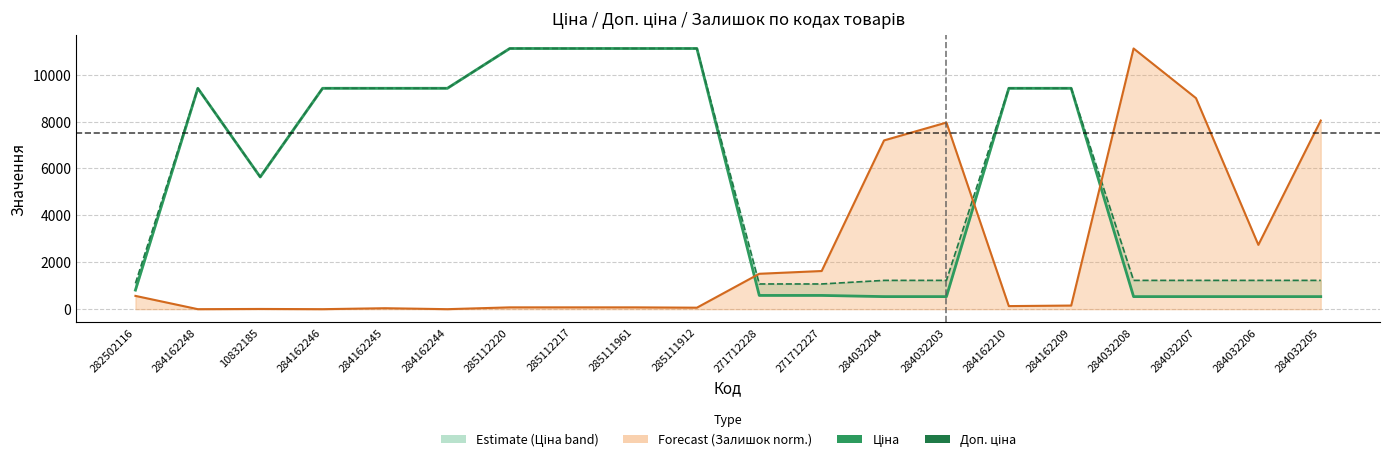

Rank the categories by Залишок (норм.) value from highest to lowest.

284032208, 284032207, 284032205, 284032203, 284032204, 284032206, 271712227, 271712228, 282502116, 284162209, 284162210, 285112220, 285112217, 285111961, 285111912, 284162245, 10832185, 284162248, 284162246, 284162244